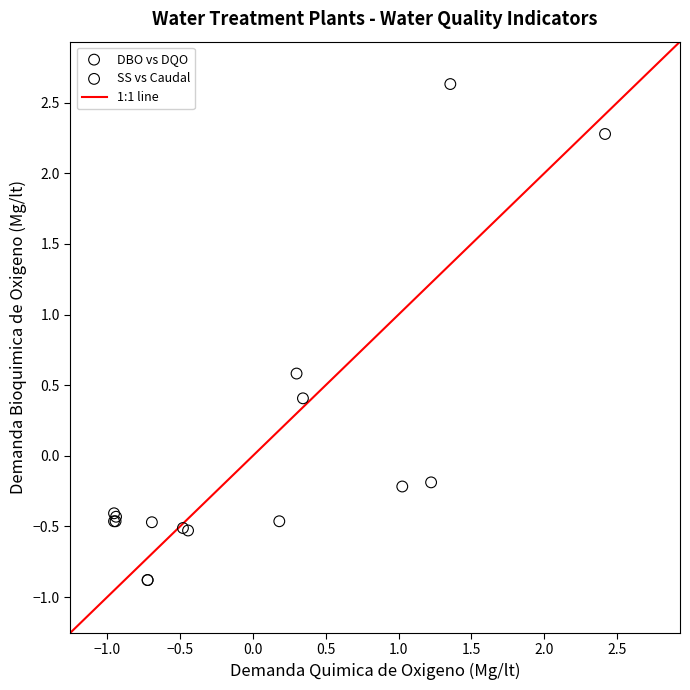

Which series contains the lowest Y value?

DBO vs DQO